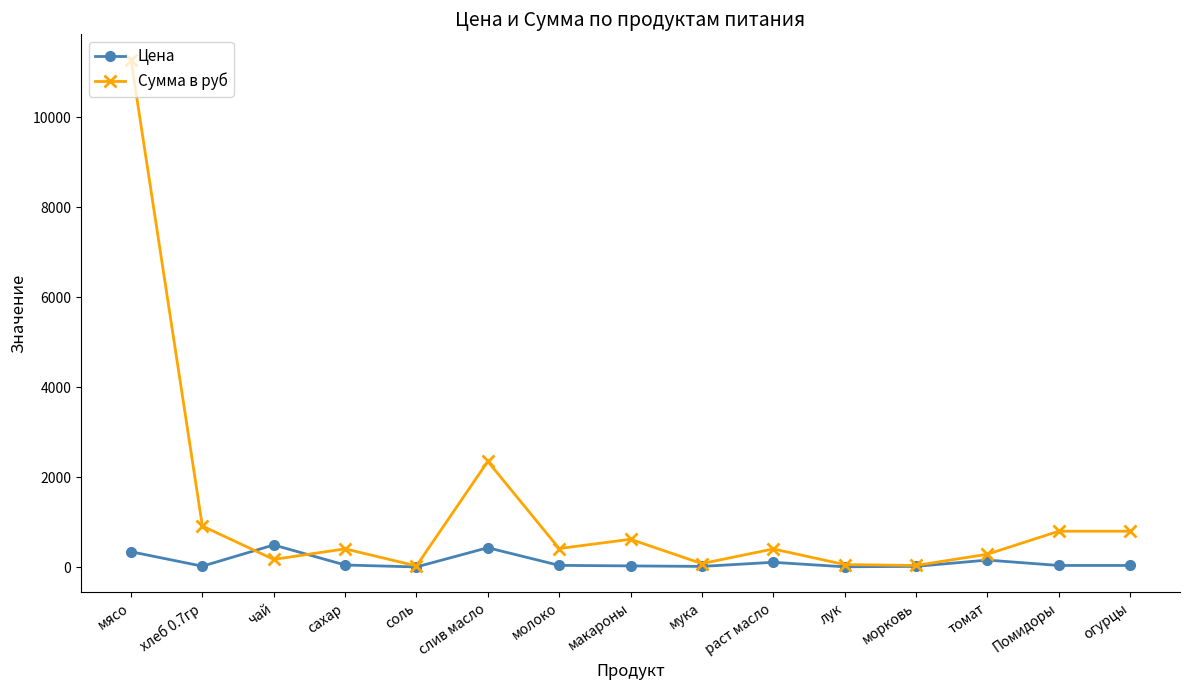

What is the difference between the highest and lowest values at мясо?

10927.0